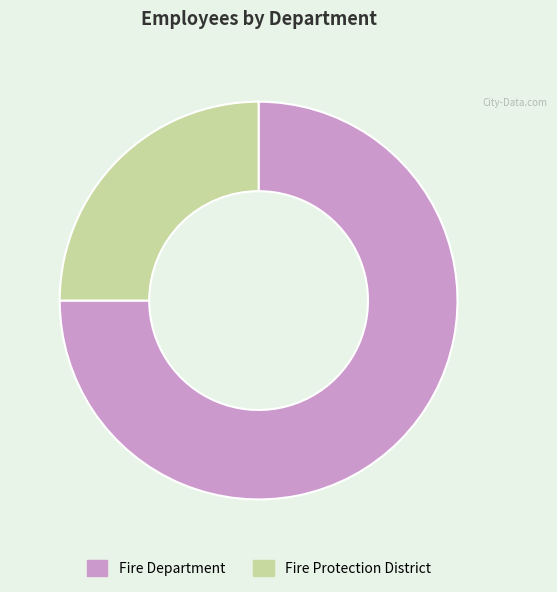

Which has a higher value, Fire Department or Fire Protection District?

Fire Department